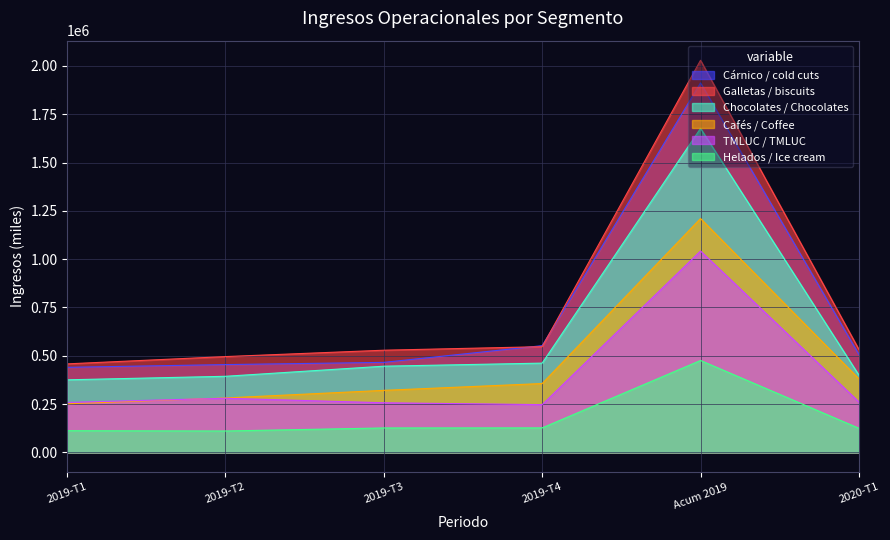

How many data points in Helados / Ice cream are less than 126311?

3